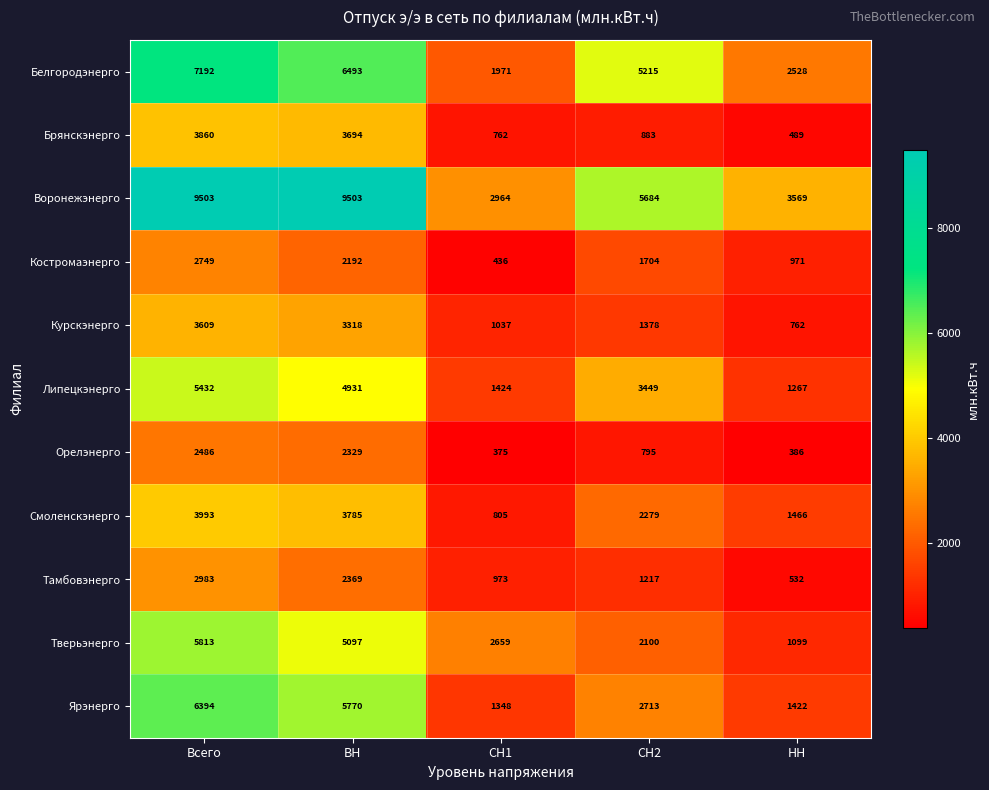

The Ярэнерго series shows 1348 at СН1. True or false?

True